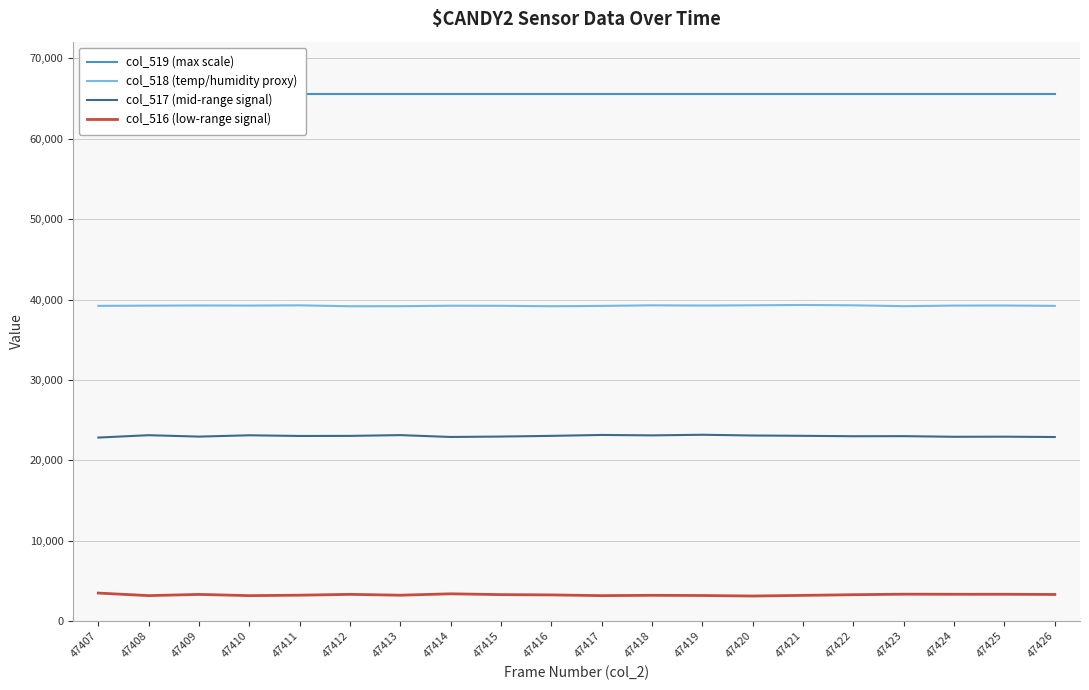

True or false: col_518 (temp/humidity proxy) has a value of 69583 at 47417.

False